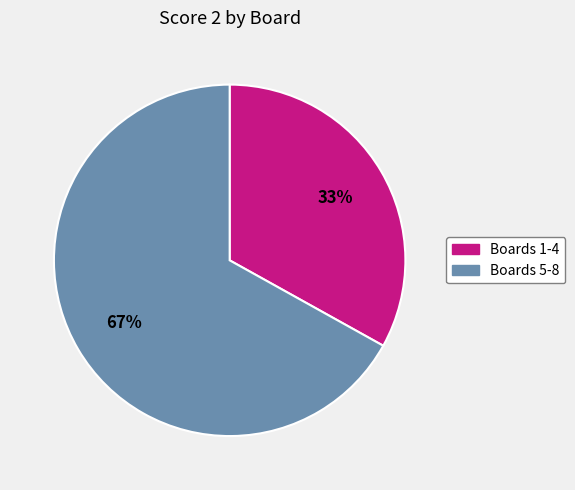

Is there any slice that represents more than half of the pie?

Yes